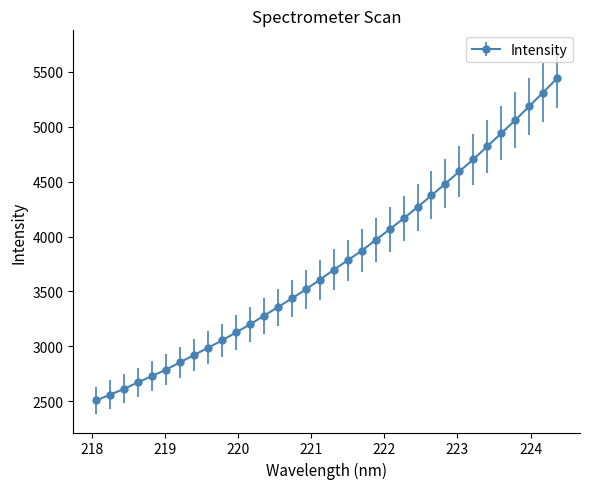

What is the greatest value displayed?

5439.0